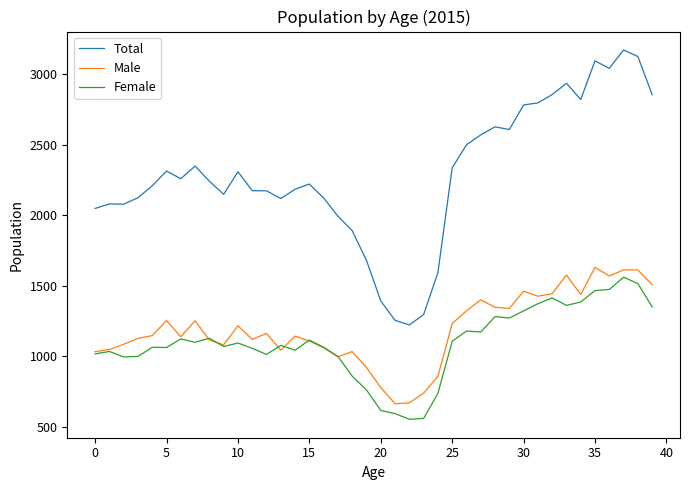

What are all the series names shown in the legend?

Total, Male, Female